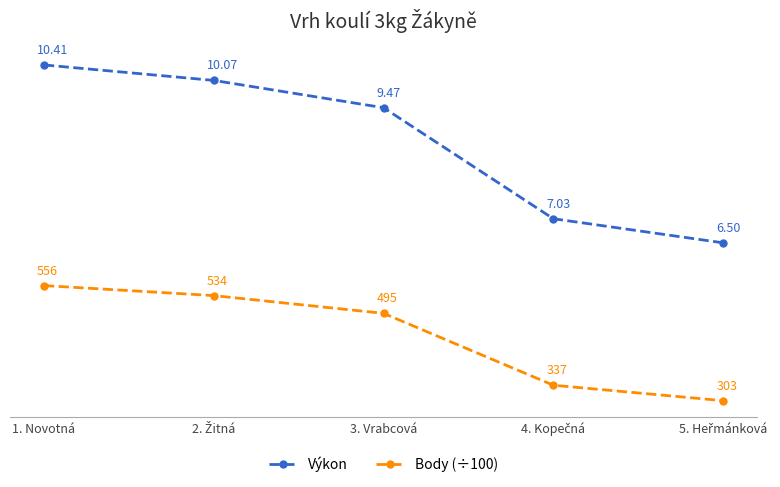

Which series has the largest range (max minus min)?

Výkon